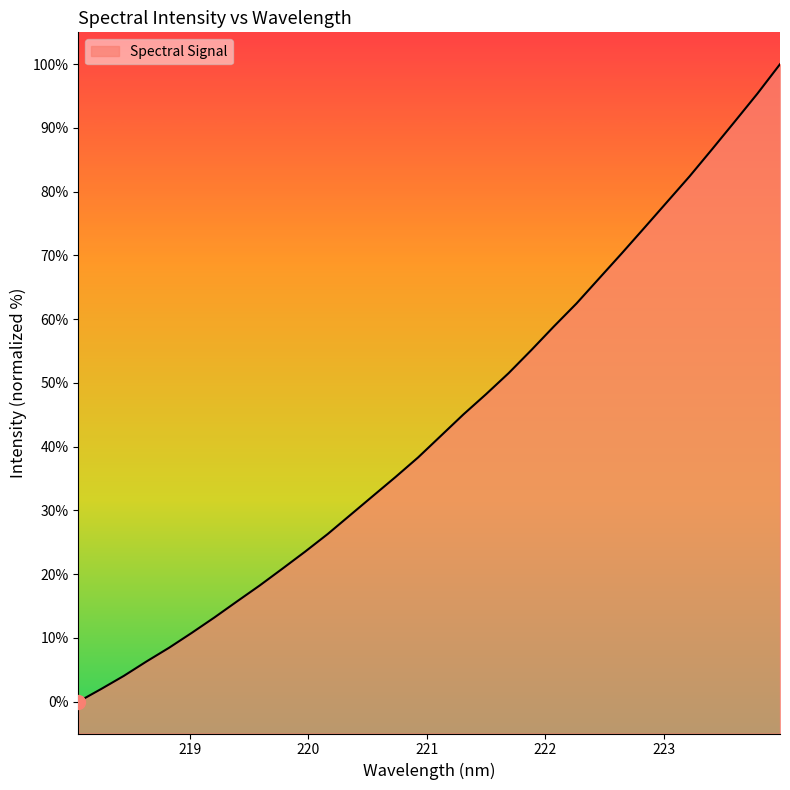

At which label does the data first exceed 41?

221.1174